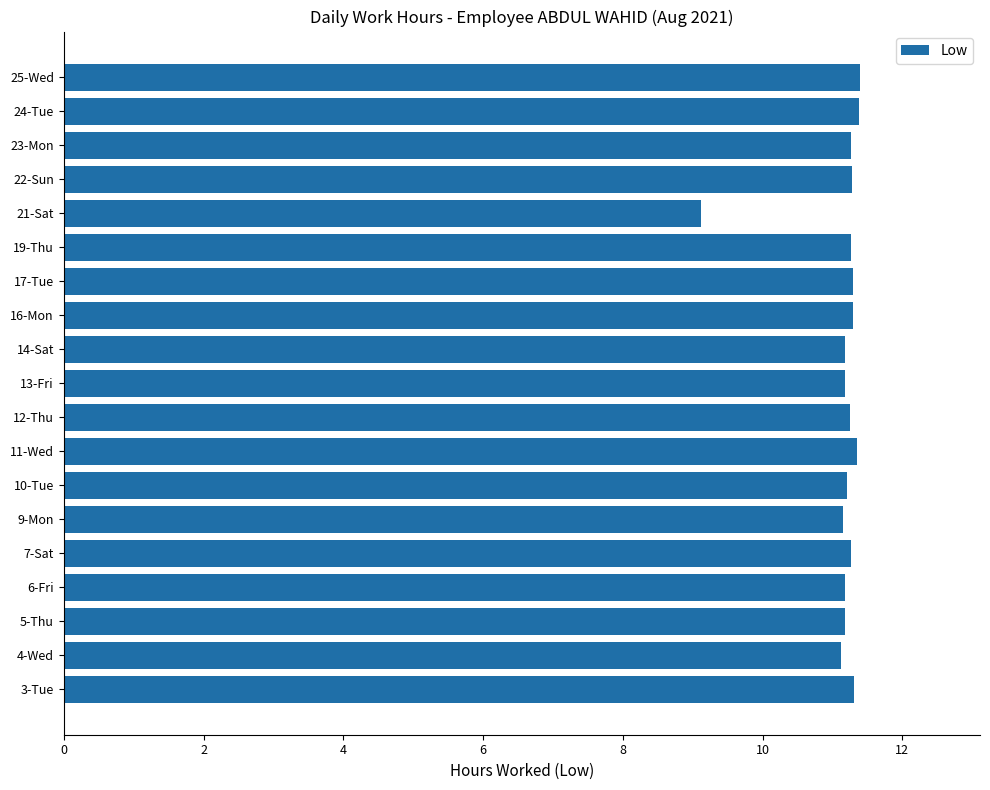

Are the bars horizontal?

Yes